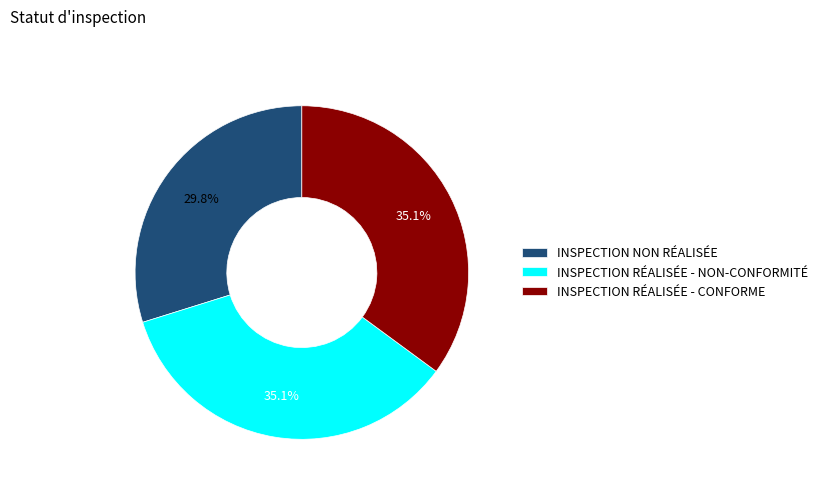

To the nearest percent, what is the average slice percentage?

33%